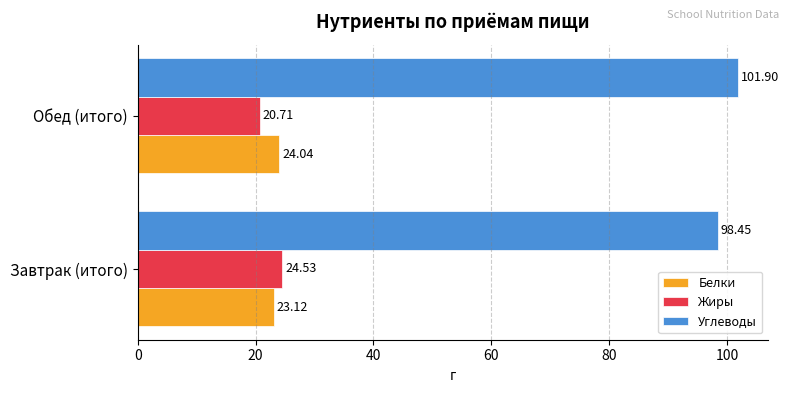

Rank the series by their maximum value, from highest to lowest.

Углеводы, Жиры, Белки